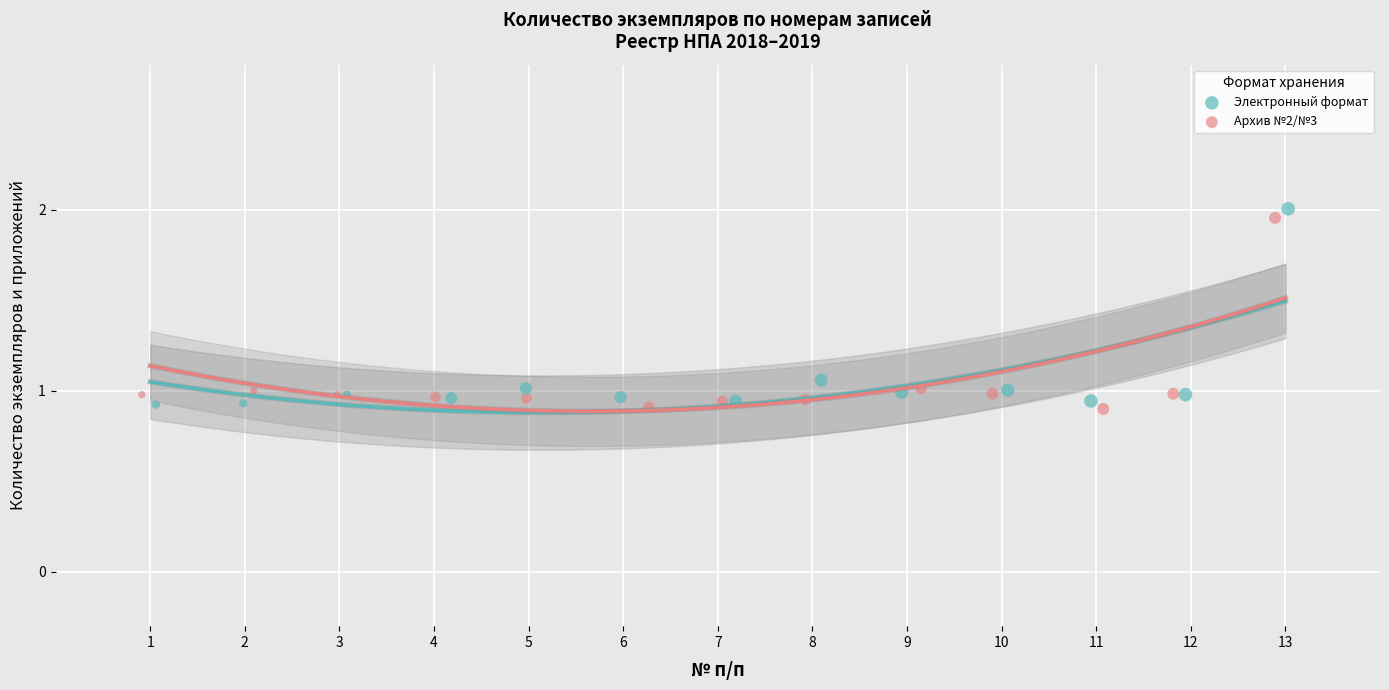

Which series has the largest Y range (max minus min)?

Электронный формат